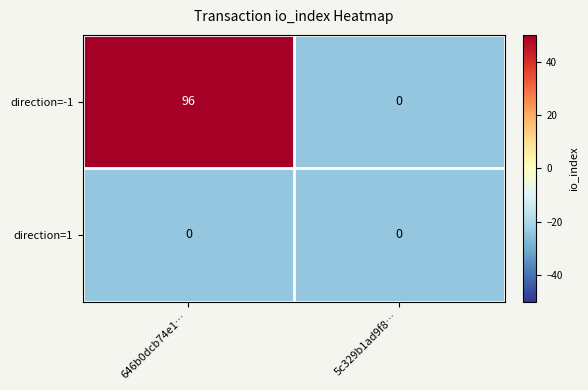

Rank the series by their maximum value, from lowest to highest.

direction=1, direction=-1